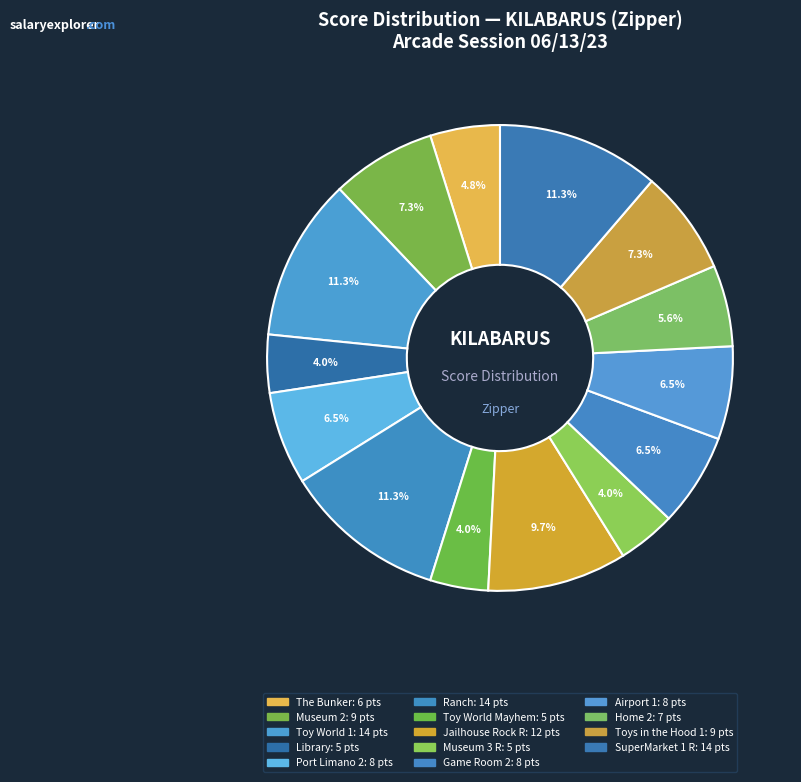

True or false: Ranch accounts for 24% of the total.

False